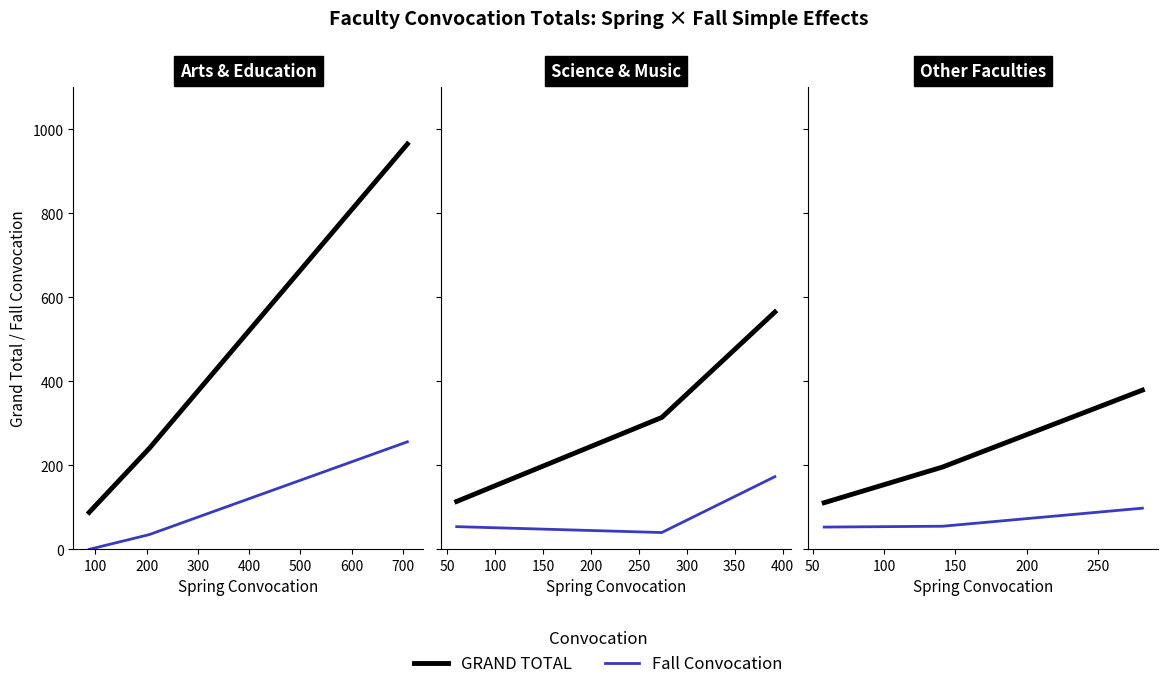

Between 200 and 100, which is larger?

200